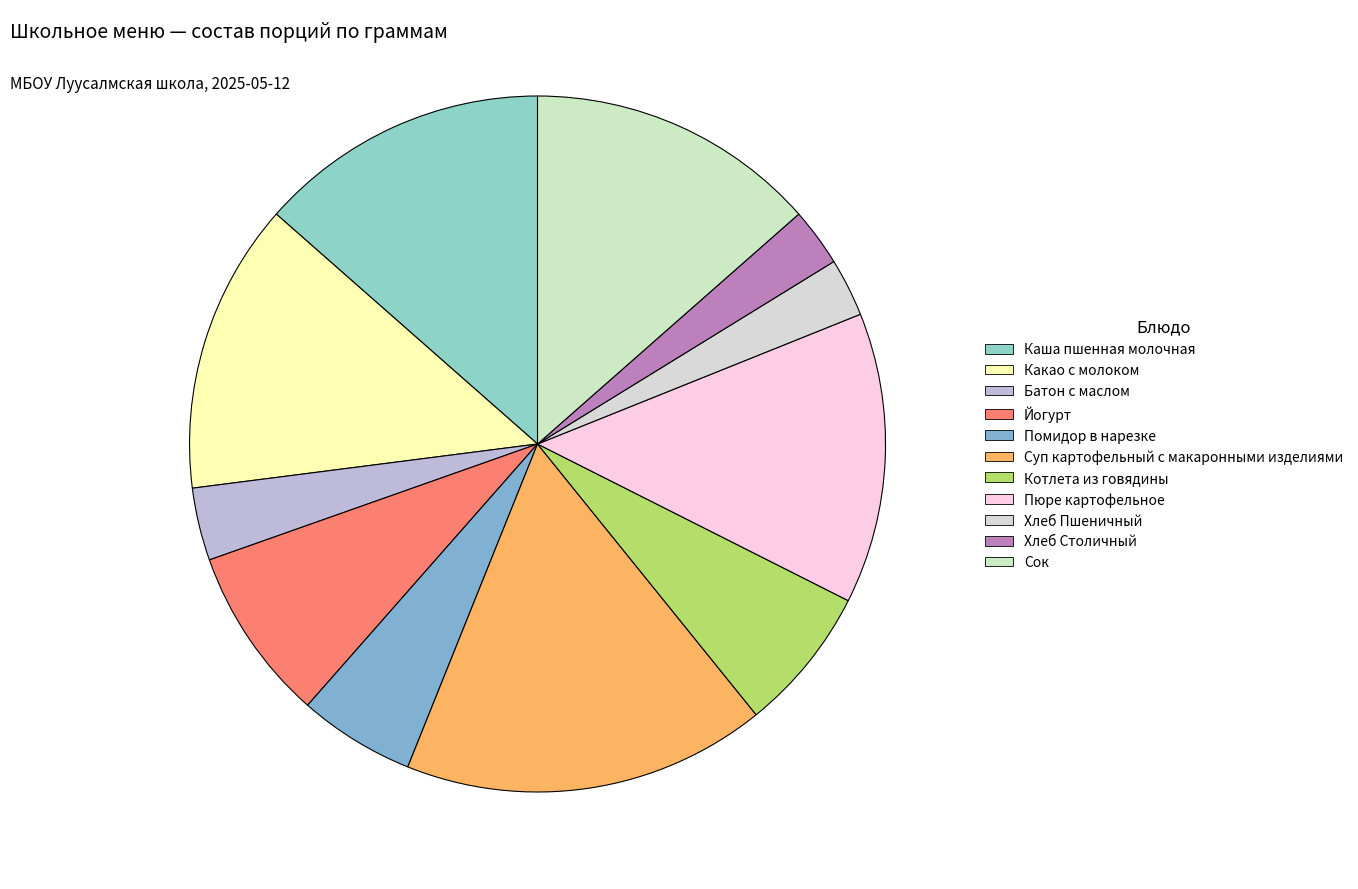

What is the total percentage of Хлеб Столичный and Сок?

16.2%